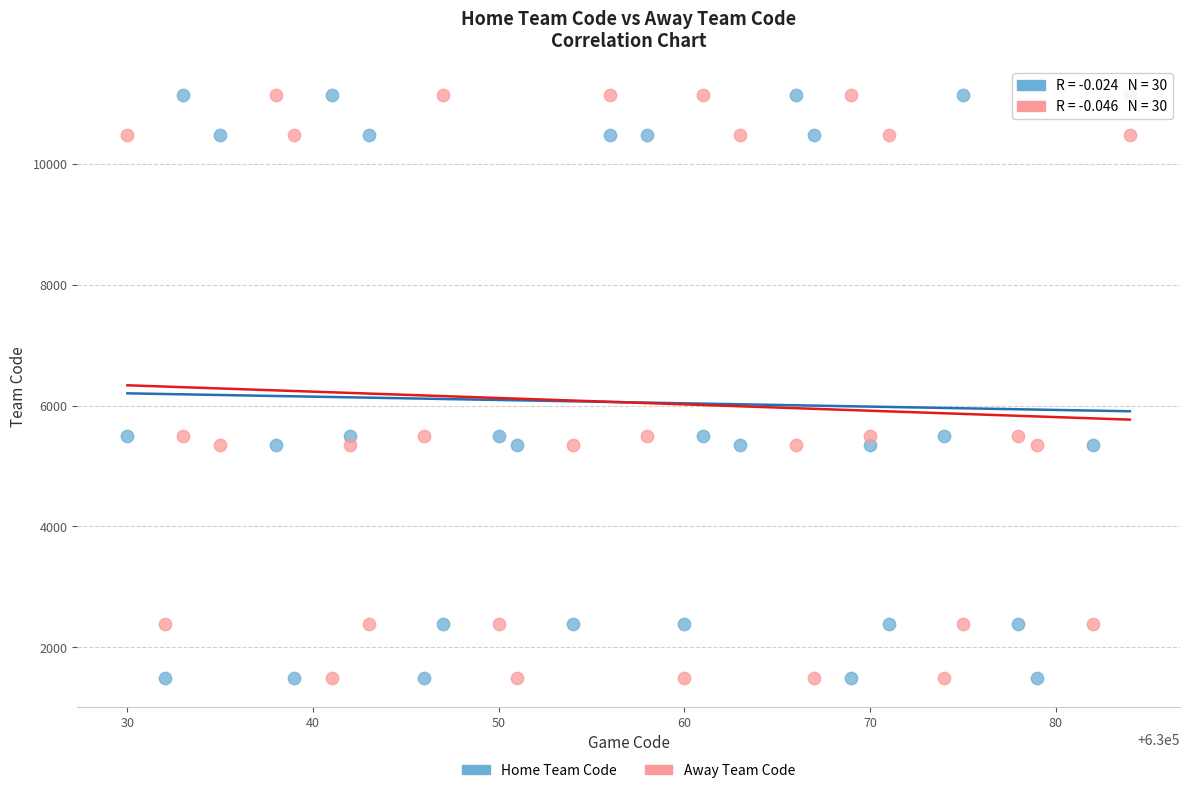

What is the X range (max minus min) for the scatter plot?

54